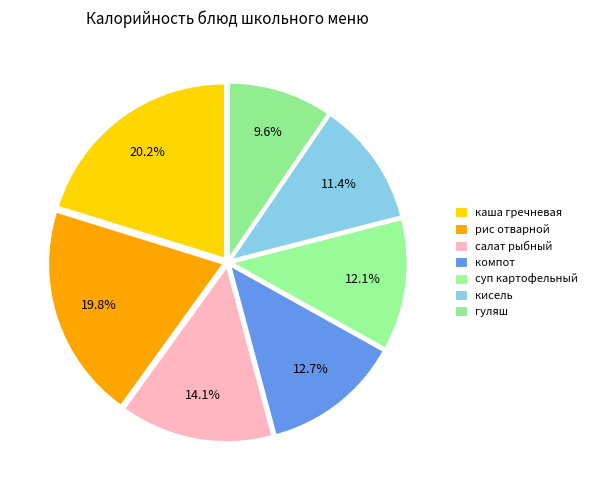

What is the largest slice in the pie chart?

каша гречневая